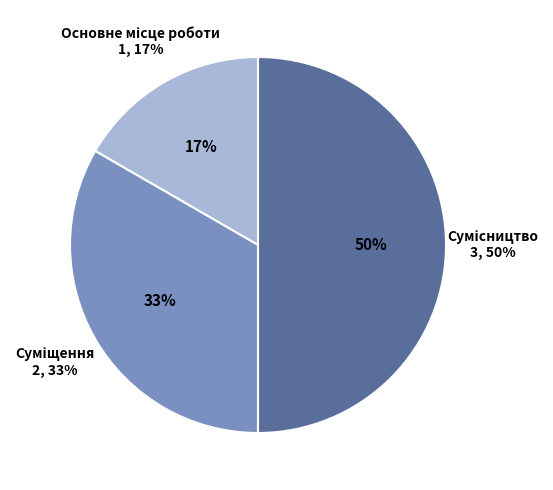

To the nearest percent, what is the difference between the Сумісництво and Основне місце роботи slice percentages?

33%